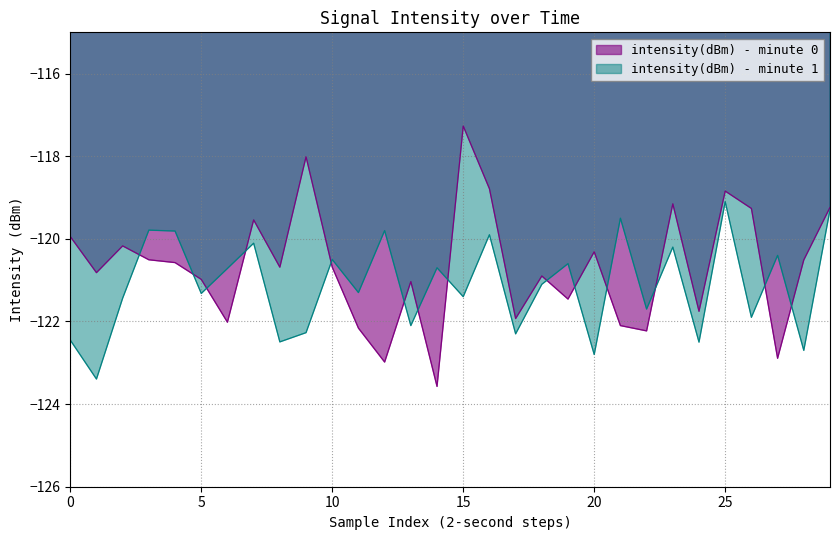

Is it true that intensity(dBm) - minute 0 equals -121.0 at 5?

True